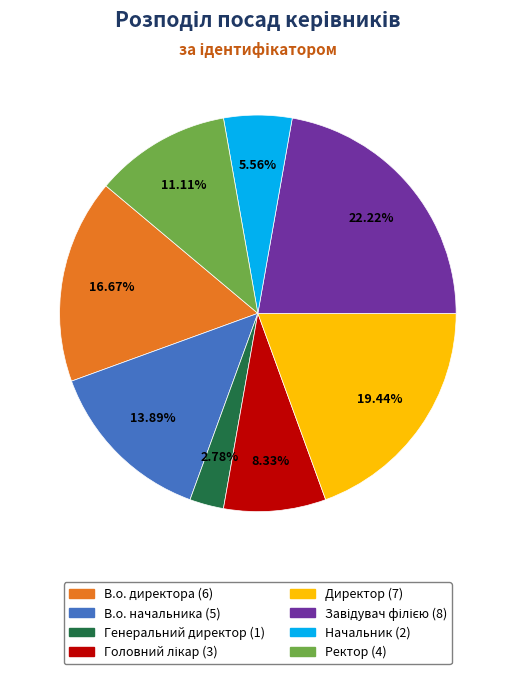

Is the sum of Начальник and В.о. директора greater than half?

No